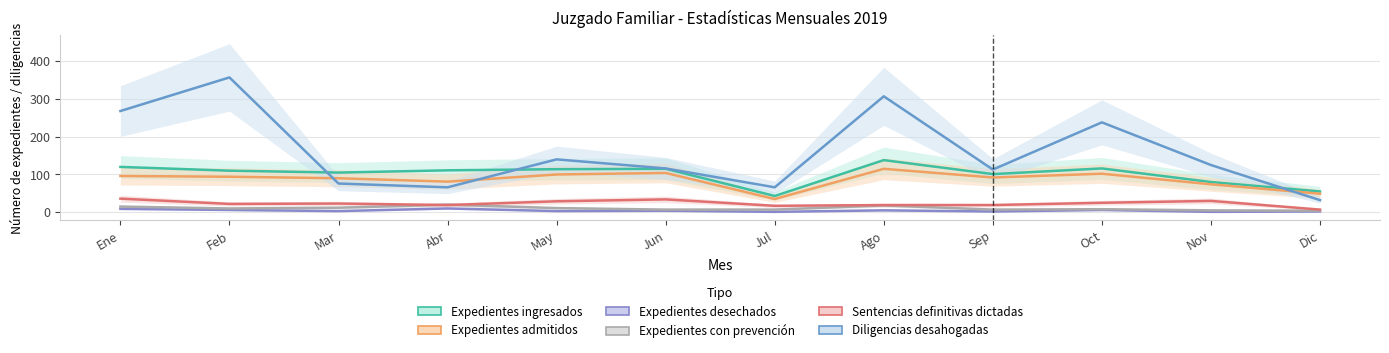

What is the maximum value for Expedientes con prevención?

20